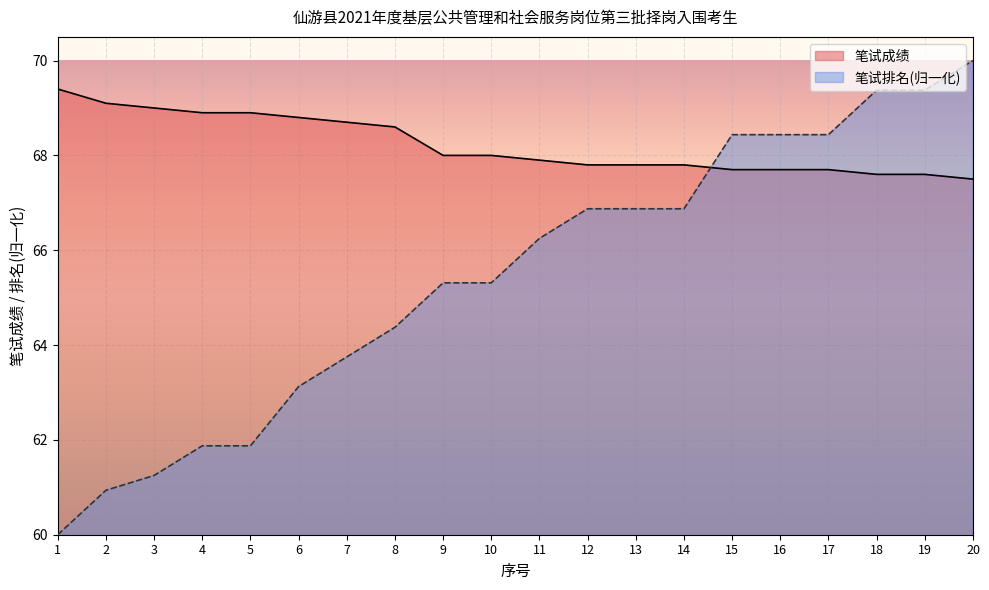

What is the difference between the maximum and minimum values in the 笔试排名 series?

10.0